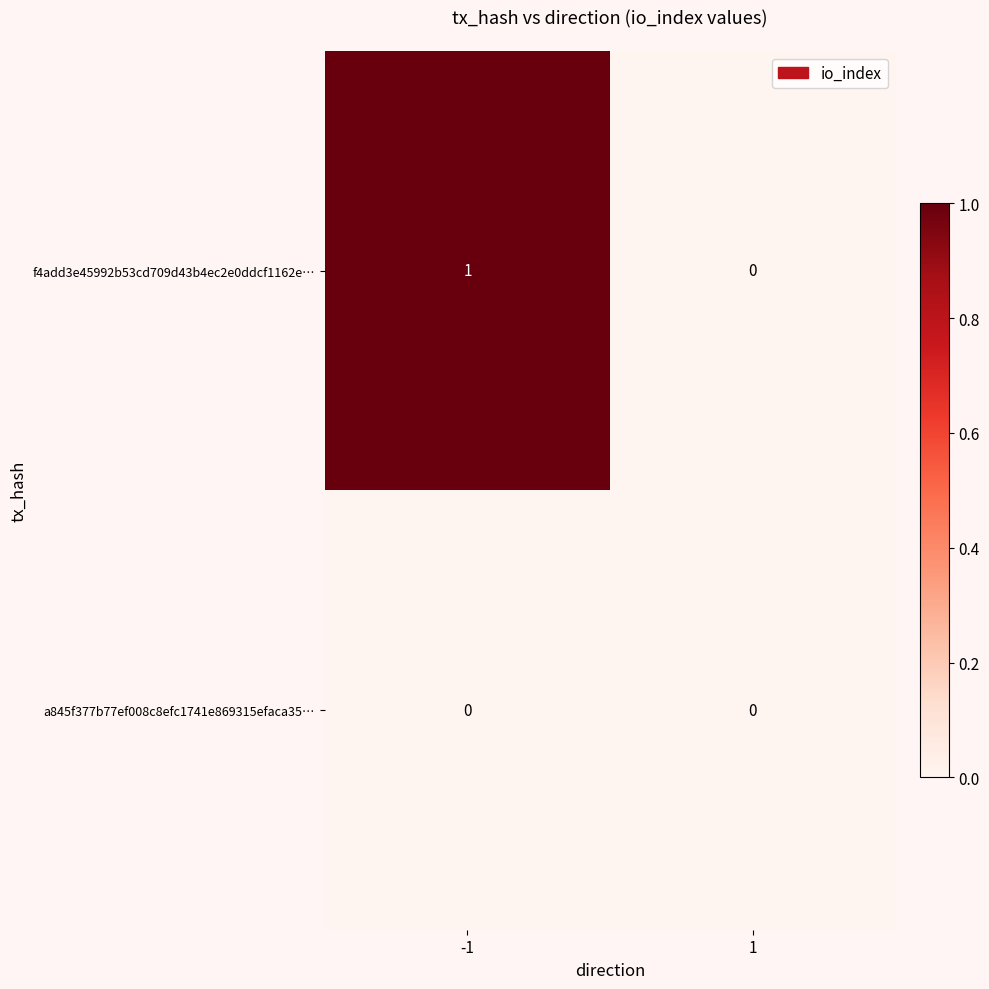

Which series has the largest range (max minus min)?

f4add3e45992b53cd709d43b4ec2e0ddcf1162e…